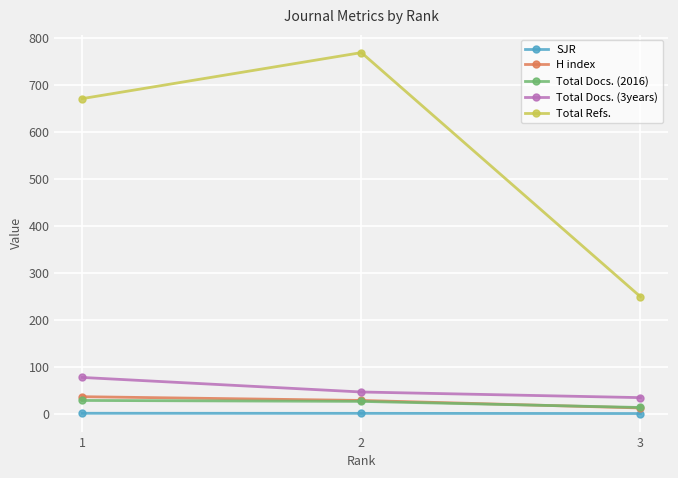

What are all the series names shown in the legend?

SJR, H index, Total Docs. (2016), Total Docs. (3years), Total Refs.